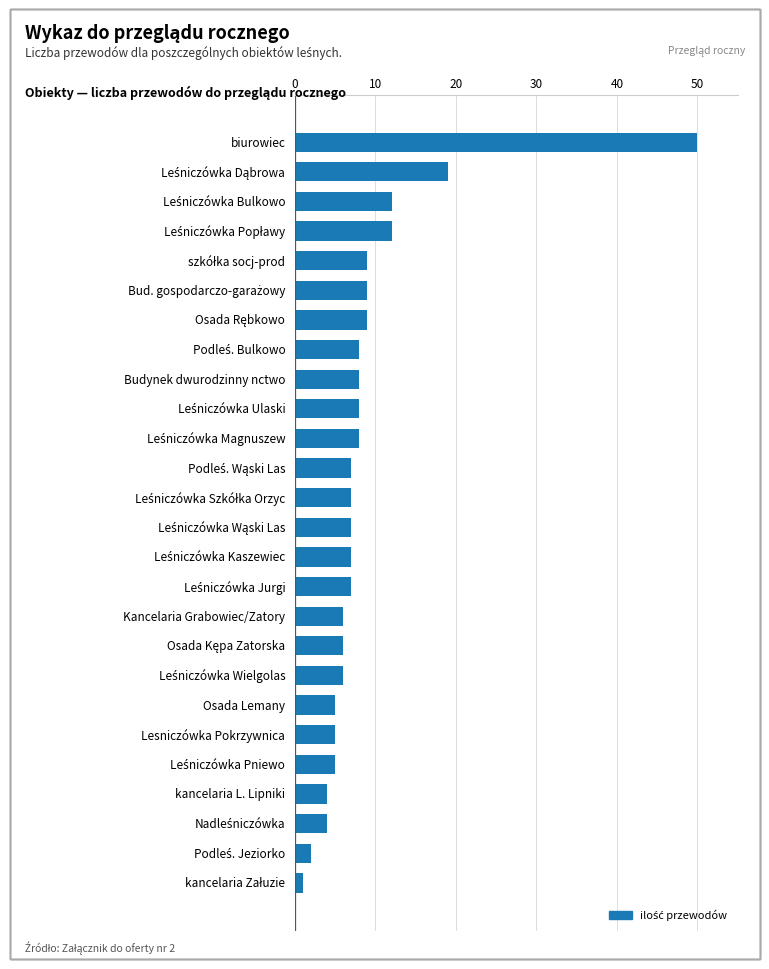

What is the change in value from Lesniczówka Pokrzywnica to biurowiec?

+45